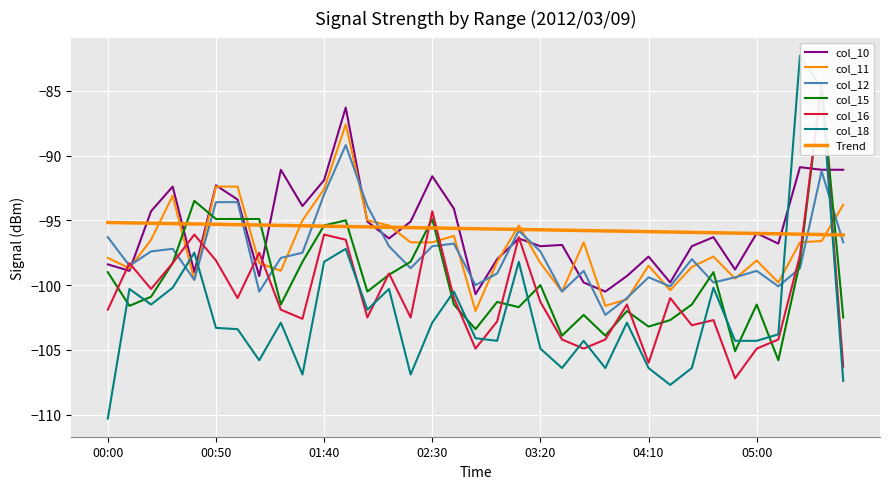

What is the total value across all series at 03:40?

-606.9